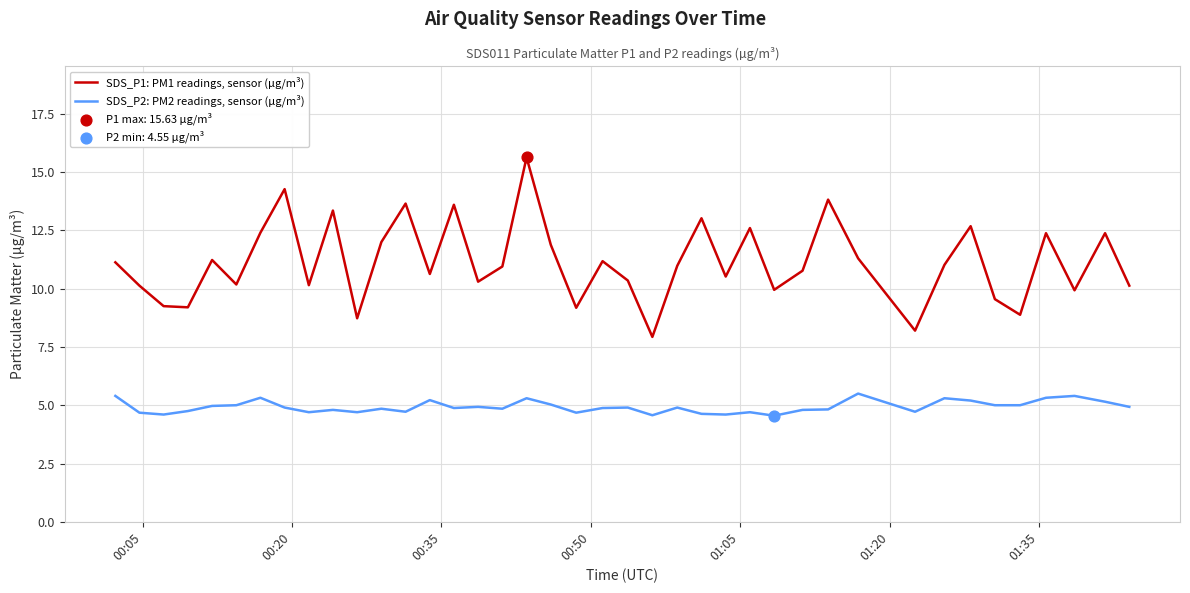

Which series has the largest total across all categories?

SDS_P1: PM1 readings, sensor (µg/m³)